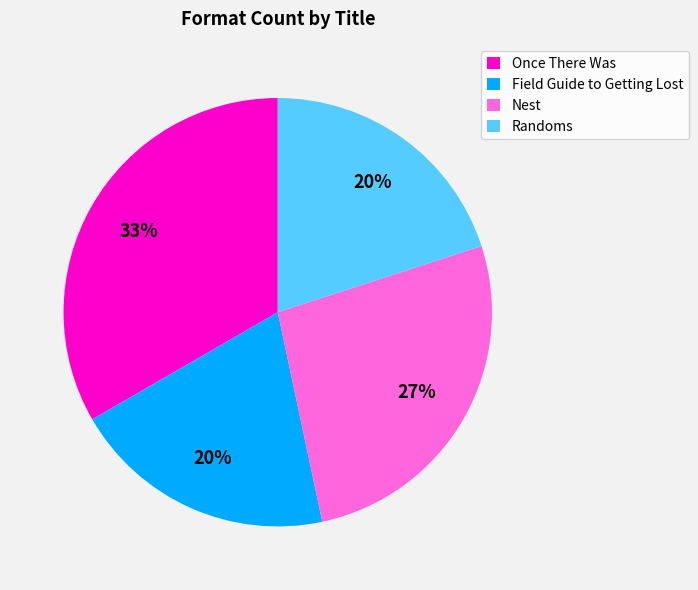

Approximately how many times larger is the value at Field Guide to Getting Lost compared to Once There Was?

0.6